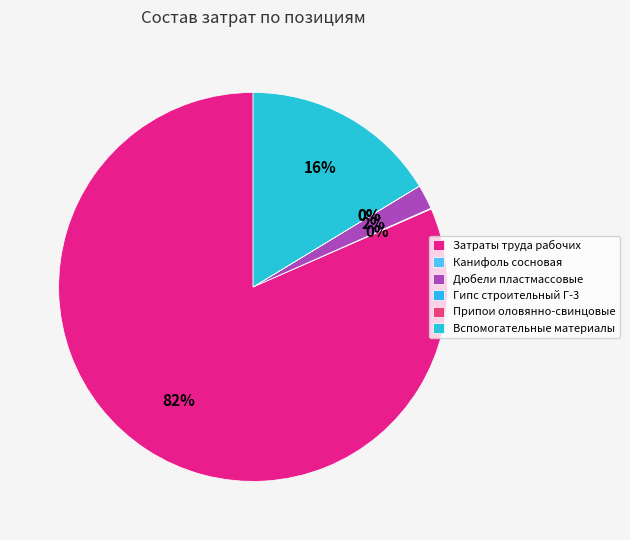

Rank the categories by value from lowest to highest.

Припои оловянно-свинцовые, Гипс строительный Г-3, Канифоль сосновая, Дюбели пластмассовые, Вспомогательные материалы, Затраты труда рабочих